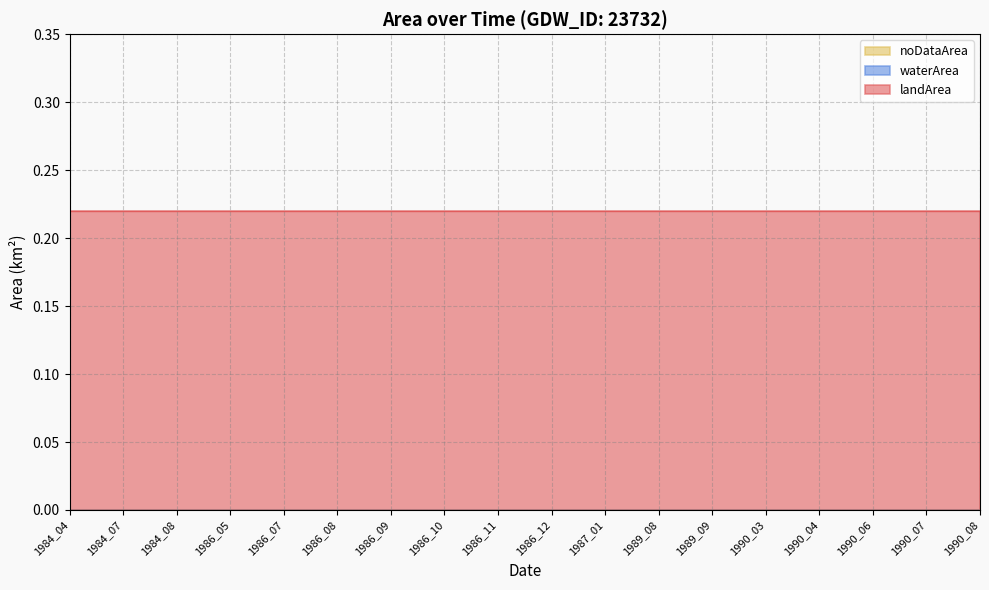

True or false: noDataArea has more than 0 interior local peaks.

False